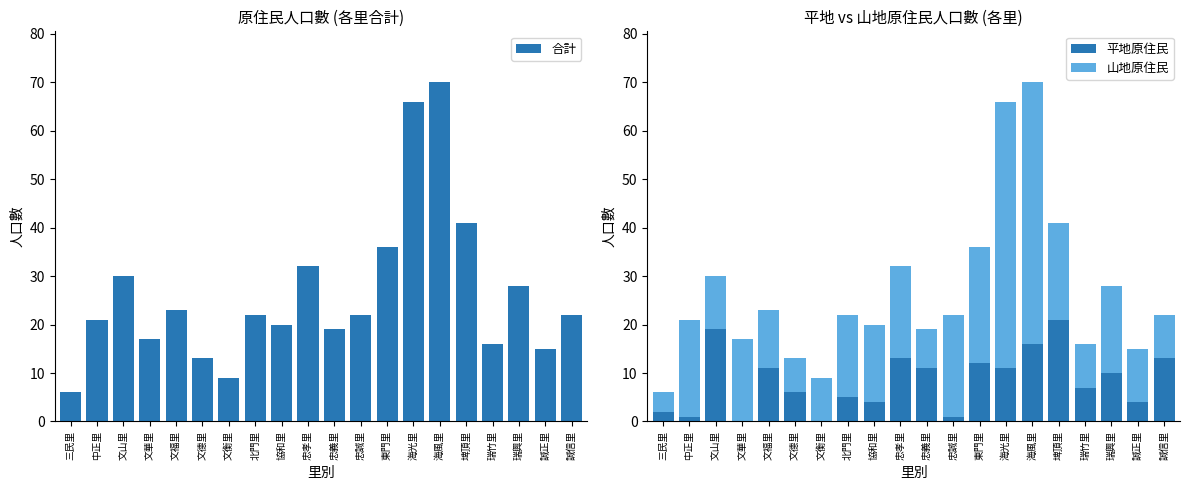

What is the minimum value for 山地原住民?

4